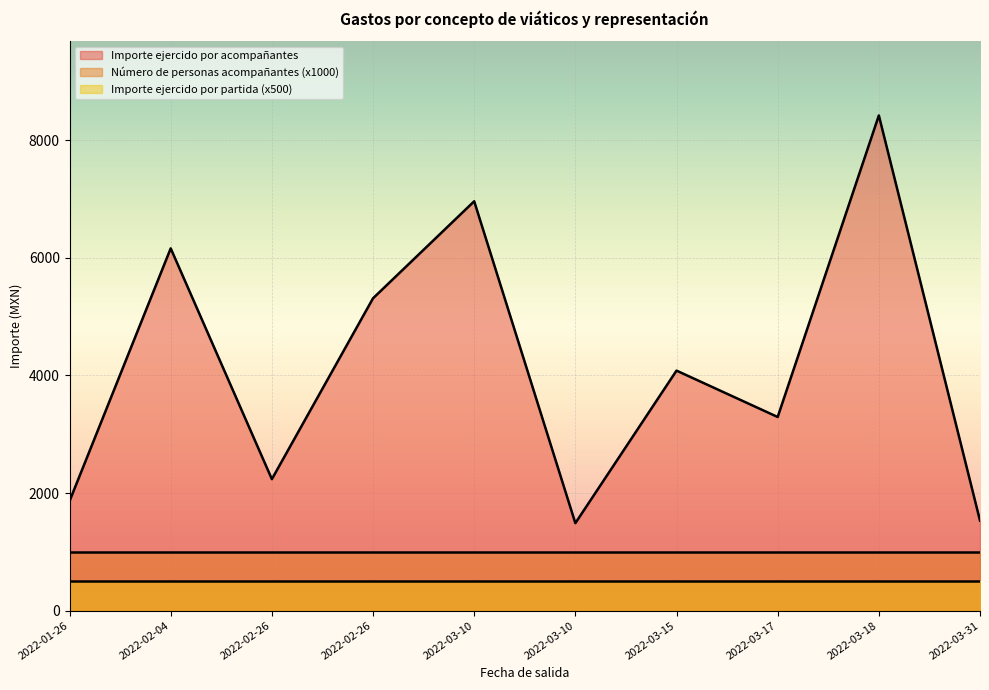

True or false: Importe ejercido por acompañantes has a value of 5313.0 at 2022-02-26.

True